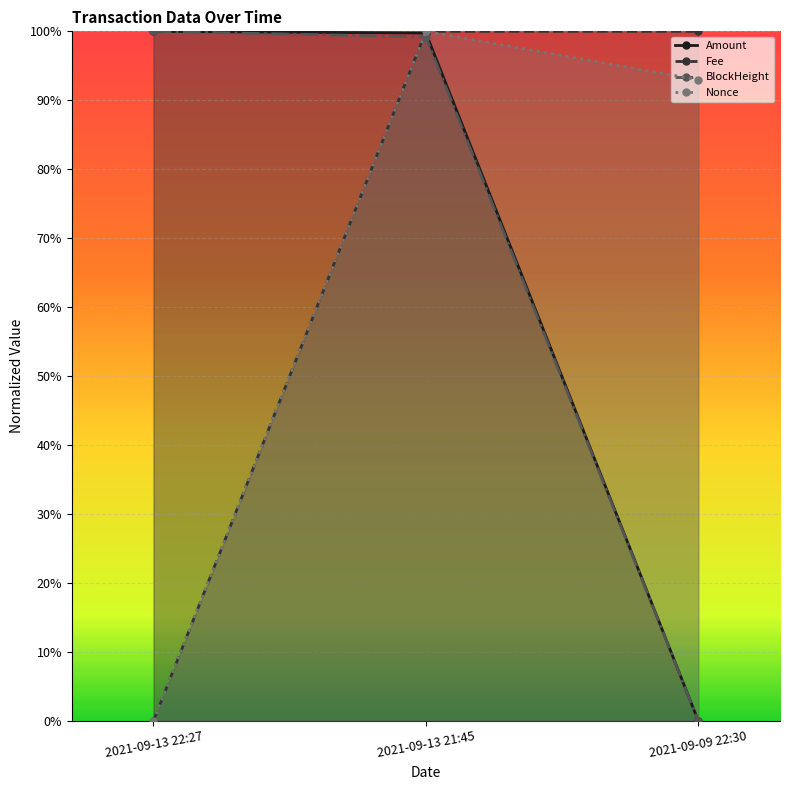

What is the highest value of the Nonce series?

1.0